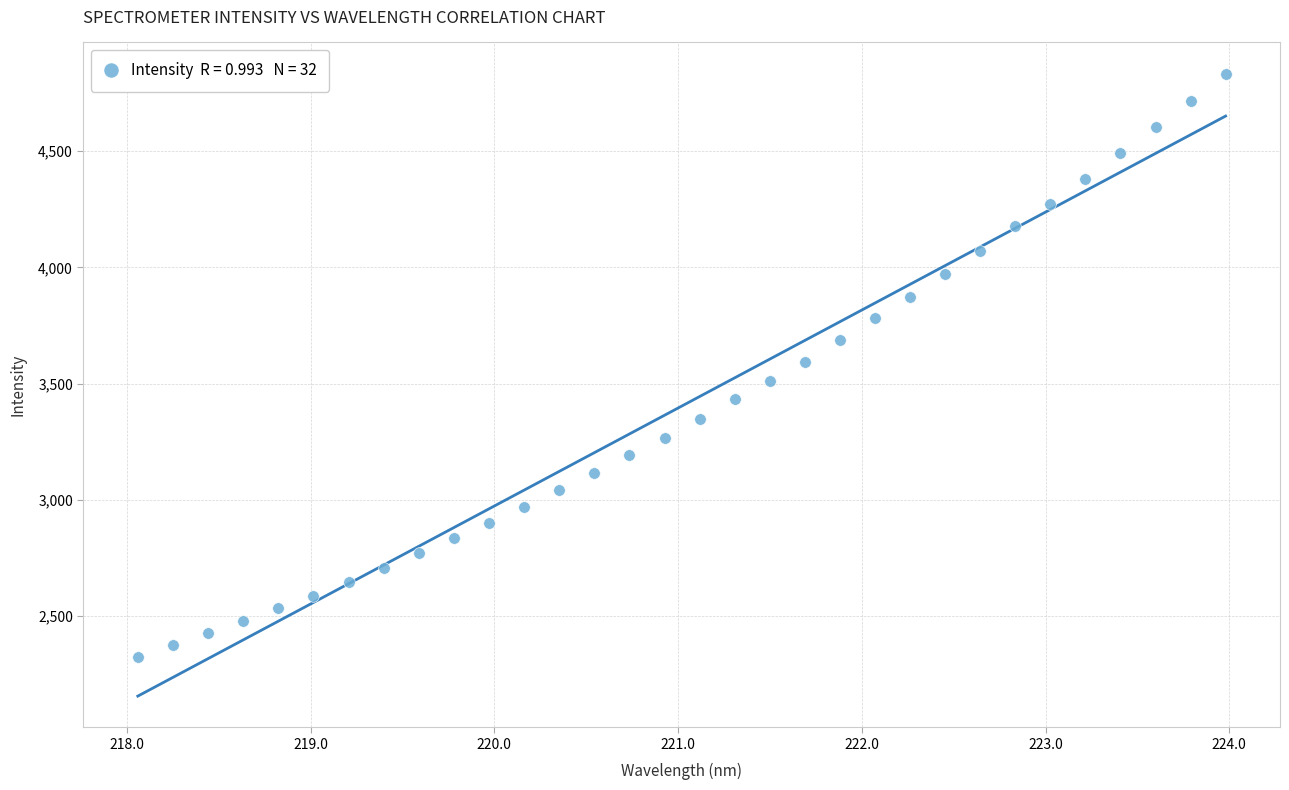

What is the range of X values (max minus min)?

5.9